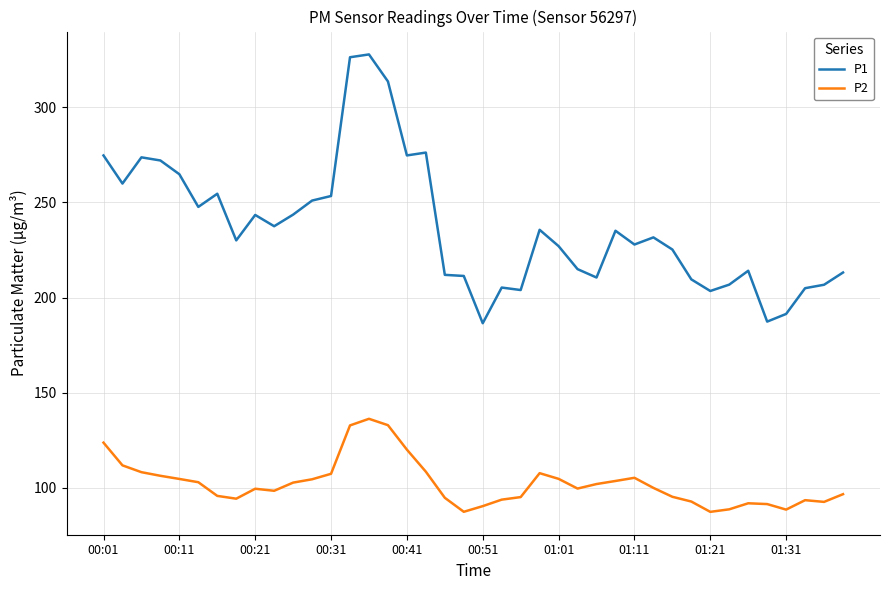

What is the greatest value displayed?

327.6